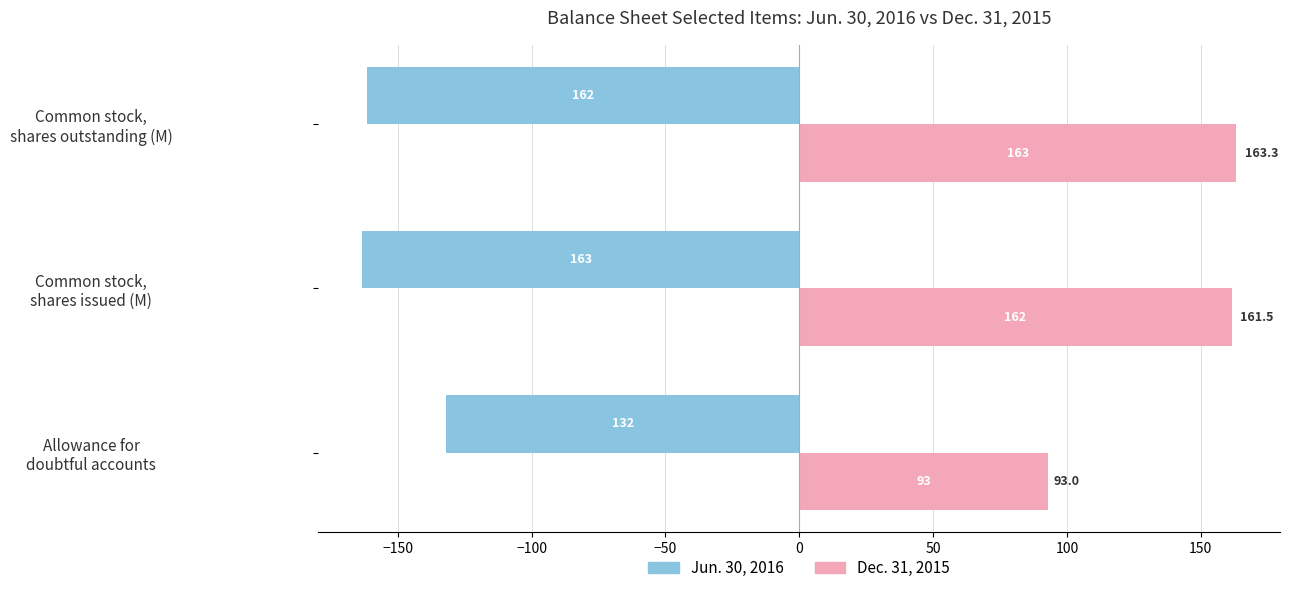

At which label does Jun. 30, 2016 reach its minimum?

Common stock,
shares issued (M)